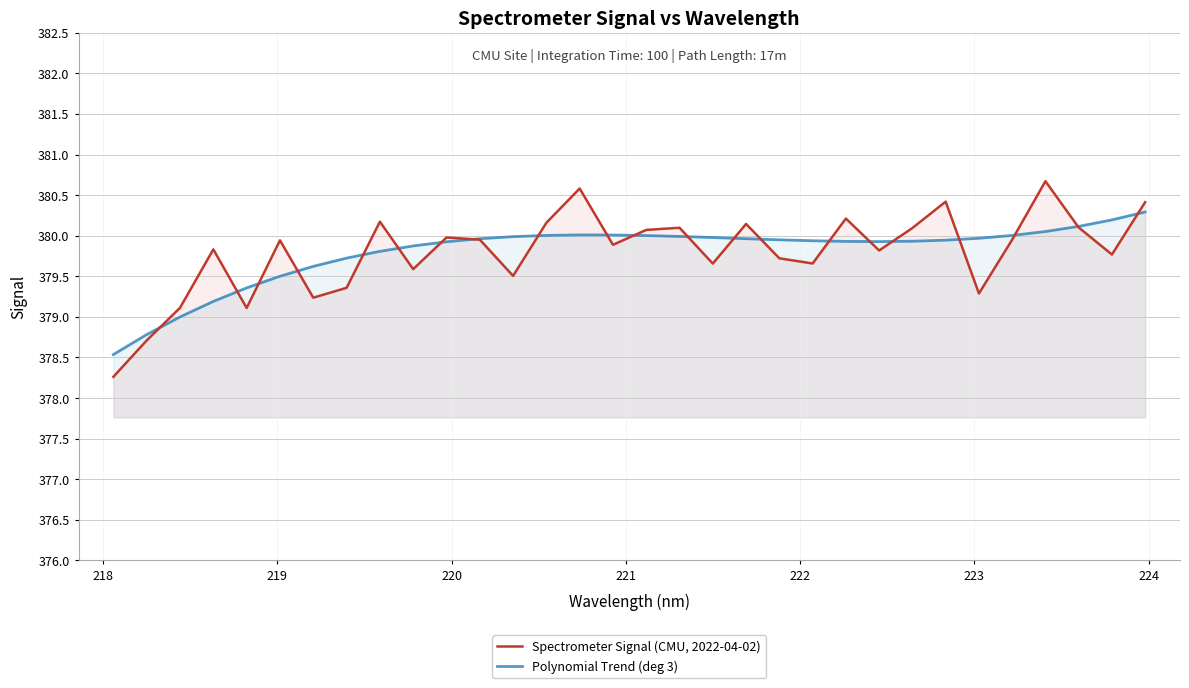

List the series in order of their peak value, highest first.

Spectrometer Signal (CMU, 2022-04-02), Polynomial Trend (deg 3)